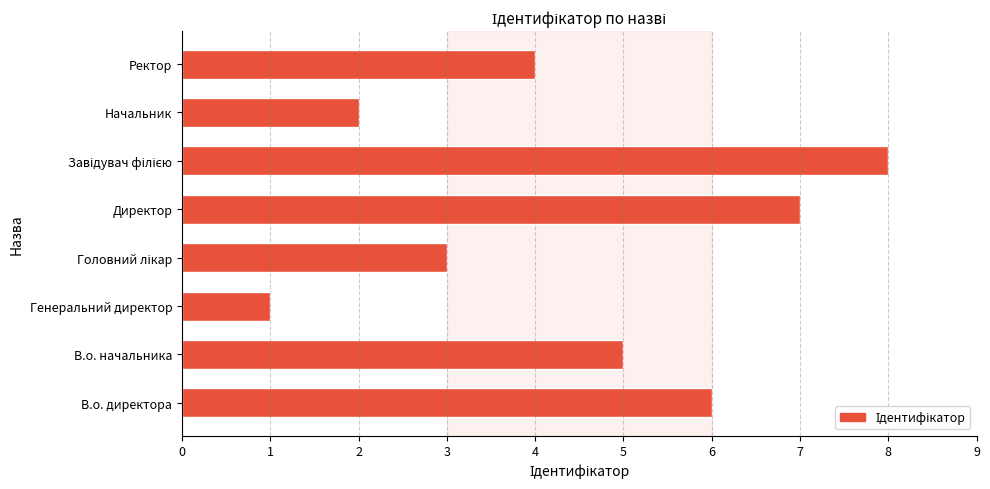

What is the ratio of the value at Ректор to the value at Начальник?

2.0